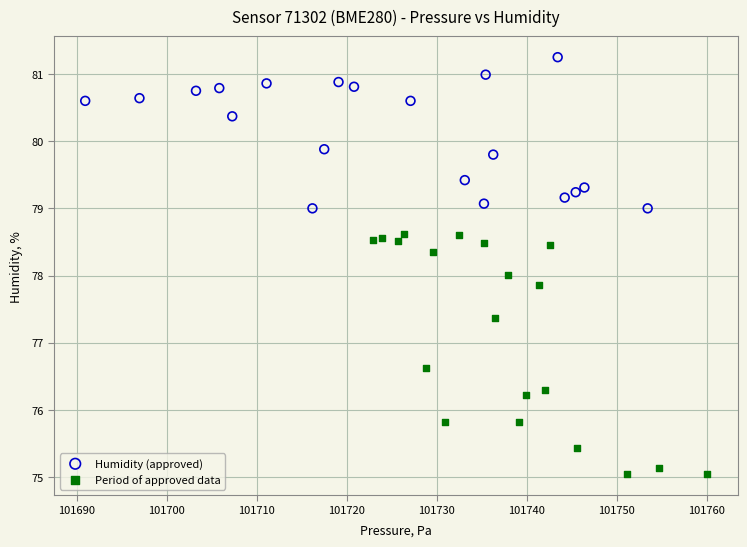

Which series reaches the minimum Y coordinate?

Period of approved data